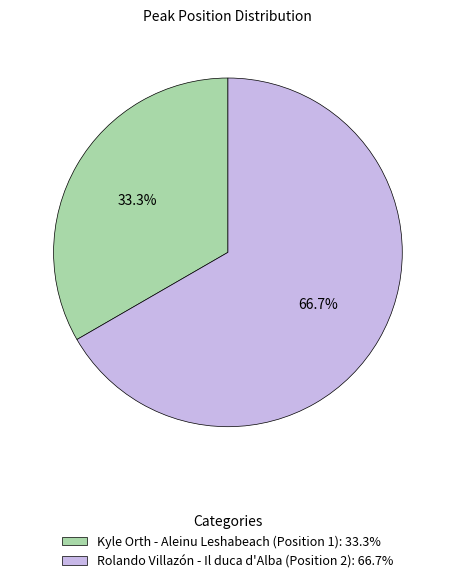

What is the largest slice in the pie chart?

Rolando Villazón - Il duca d'Alba (Position 2)